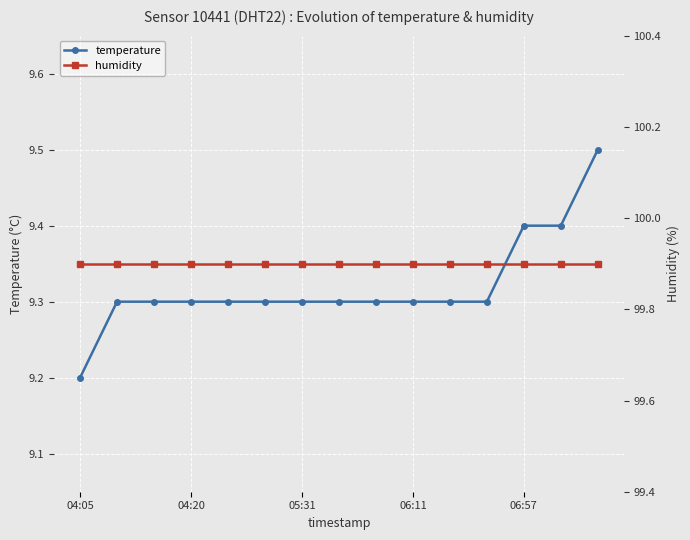

Does the chart display data point markers on the line(s)?

Yes